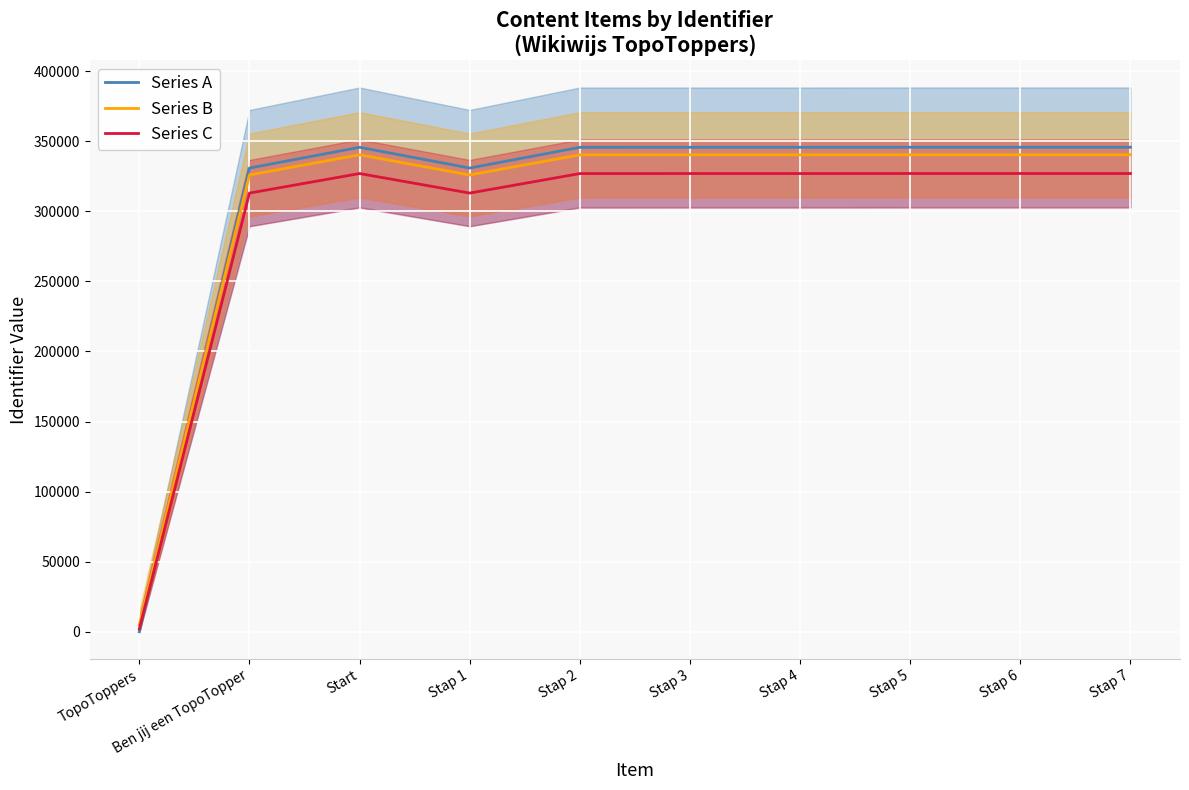

The Series A series shows 86865.2 at Stap 4. True or false?

False